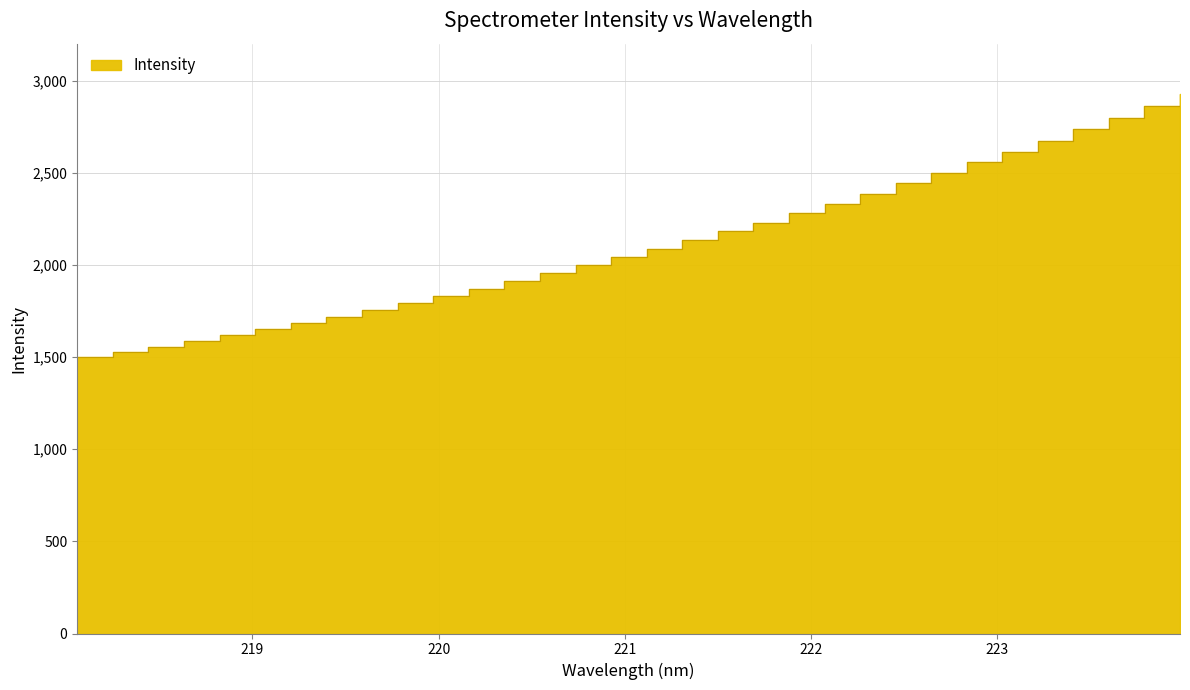

How many values exceed 2087?

16